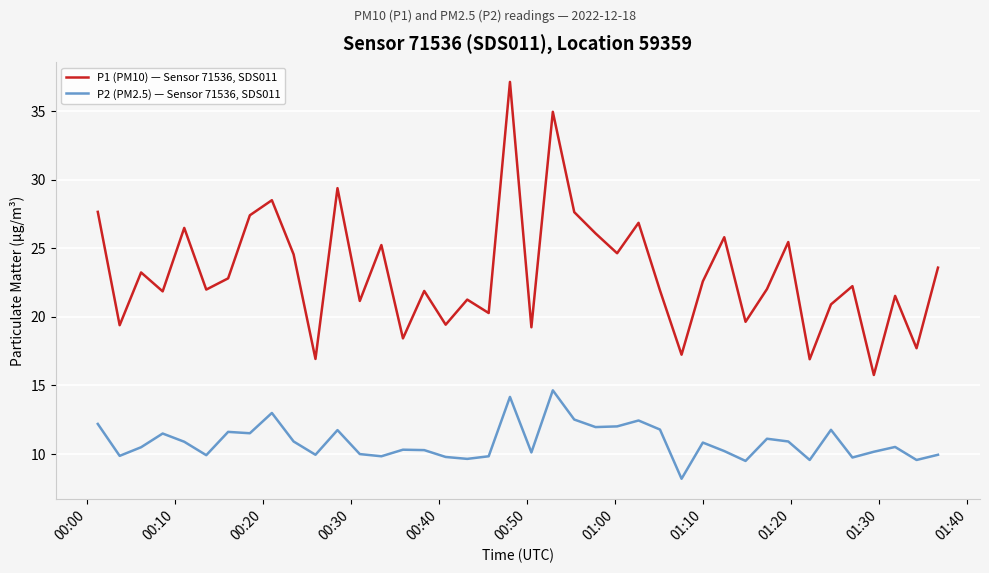

Does the chart display data point markers on the line(s)?

No